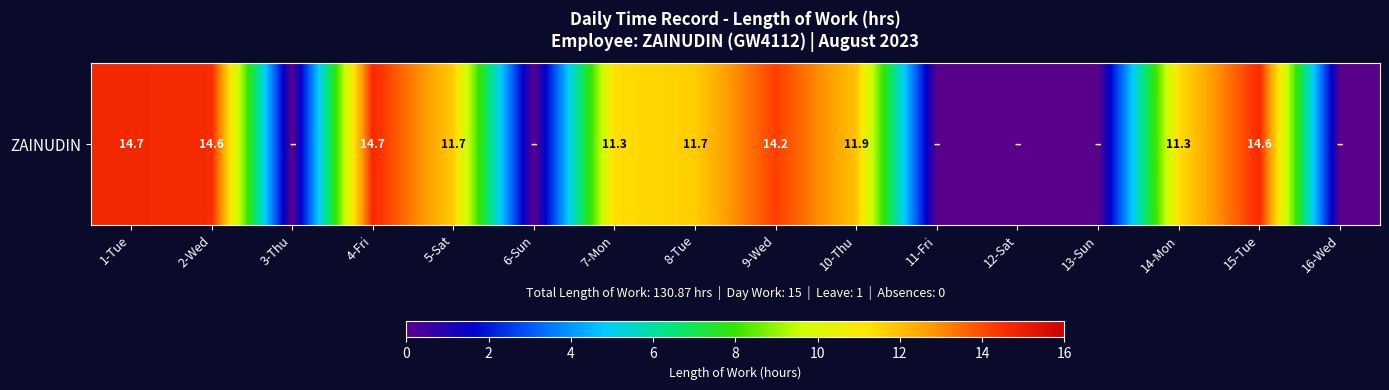

Between 8-Tue and 13-Sun, which is larger?

8-Tue